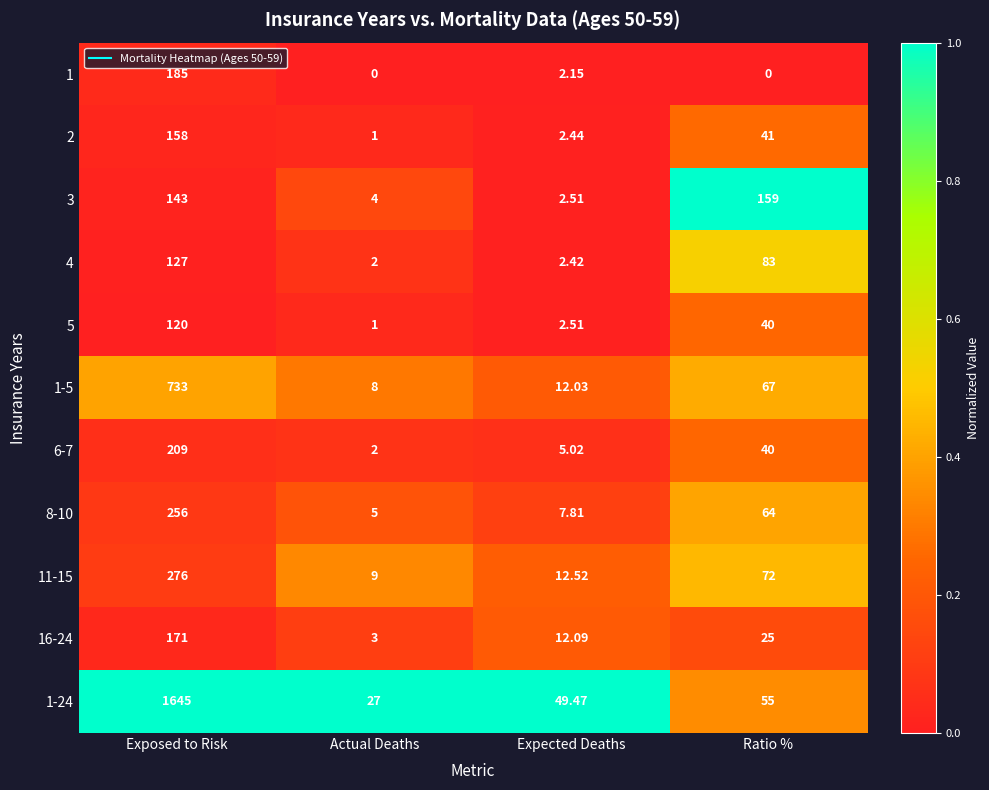

Which category has the highest value in the 1-24 series?

Exposed to Risk